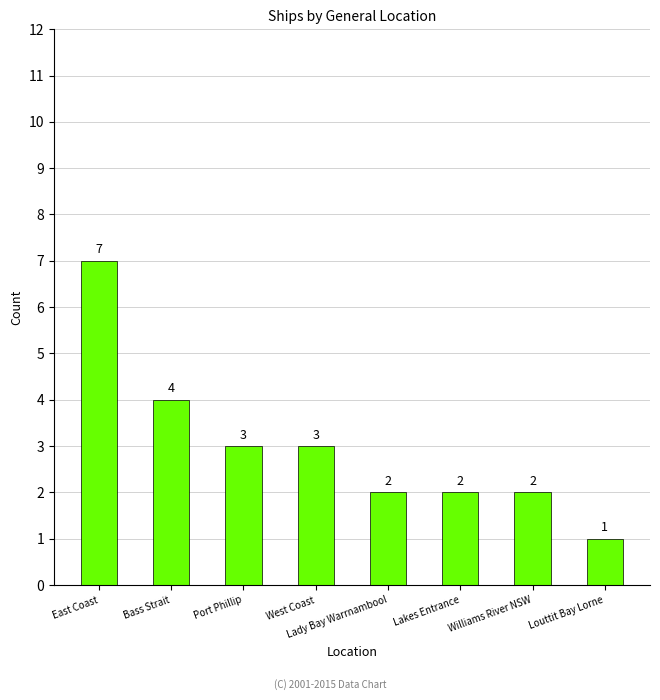

What value does the data have at East Coast?

7